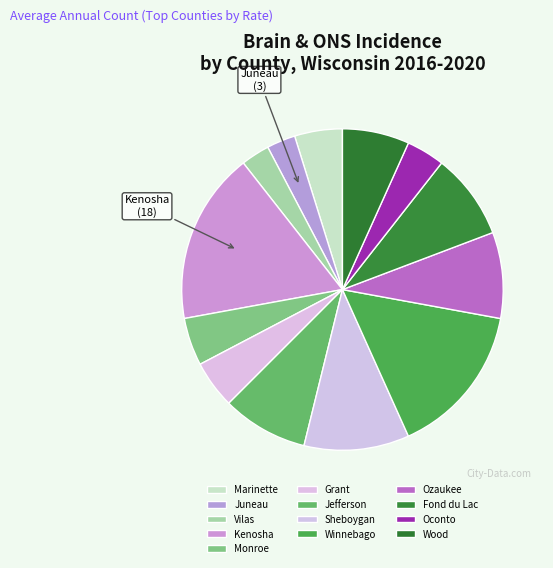

To the nearest percent, what is the difference between the Fond du Lac and Vilas slice percentages?

6%